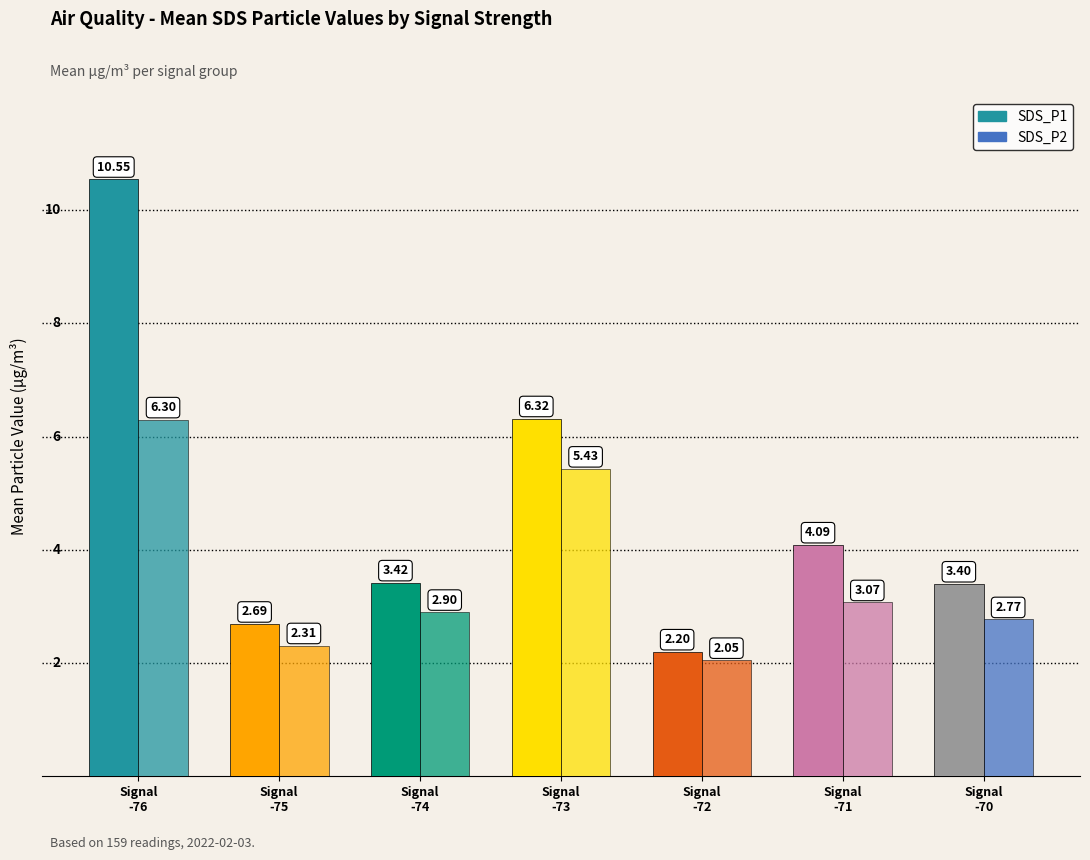

At Signal
-71, list the series in order from largest to smallest.

SDS_P1, SDS_P2